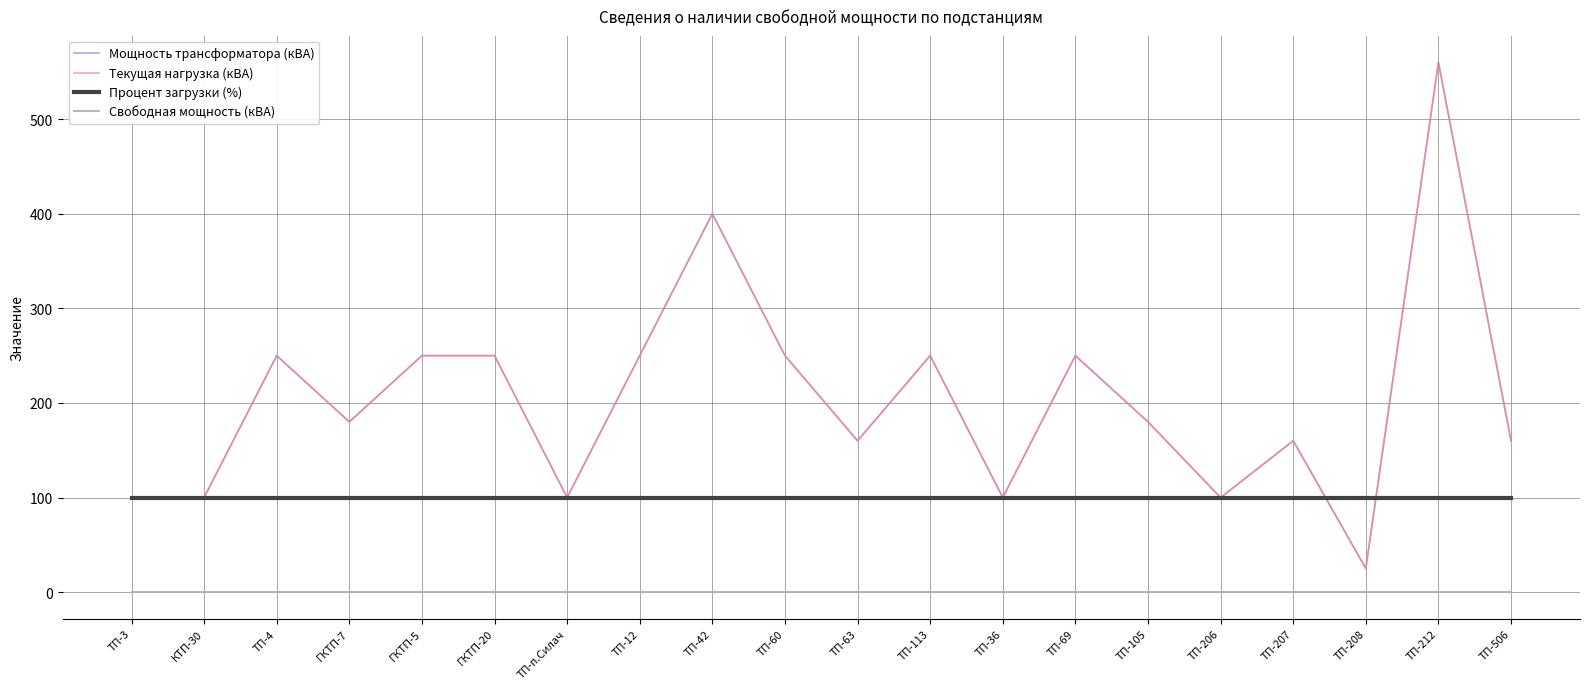

Which series has the widest spread of values?

Мощность трансформатора (кВА)